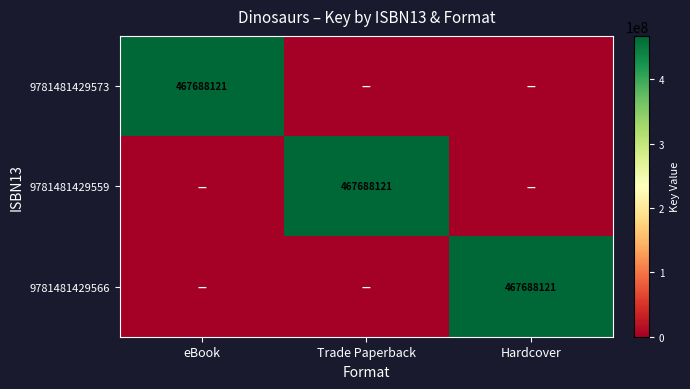

What is the difference between the maximum and minimum values in the 9781481429573 series?

467688121